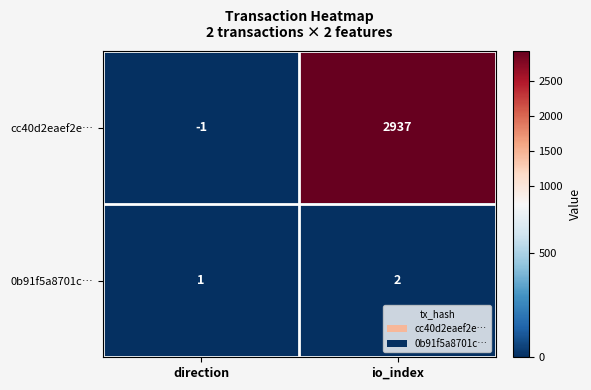

What is the sum of all cc40d2eaef2e… values?

2936